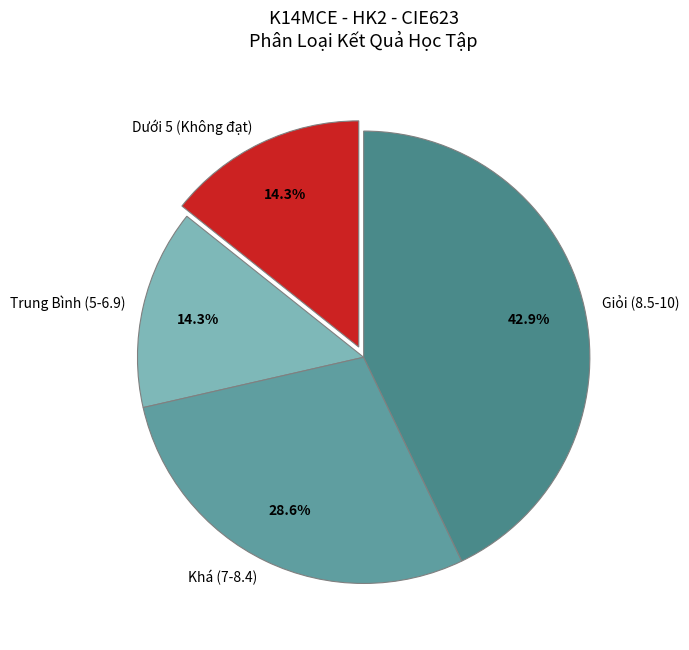

Approximately how many times larger is the value at Trung Bình (5-6.9) compared to Giỏi (8.5-10)?

0.3